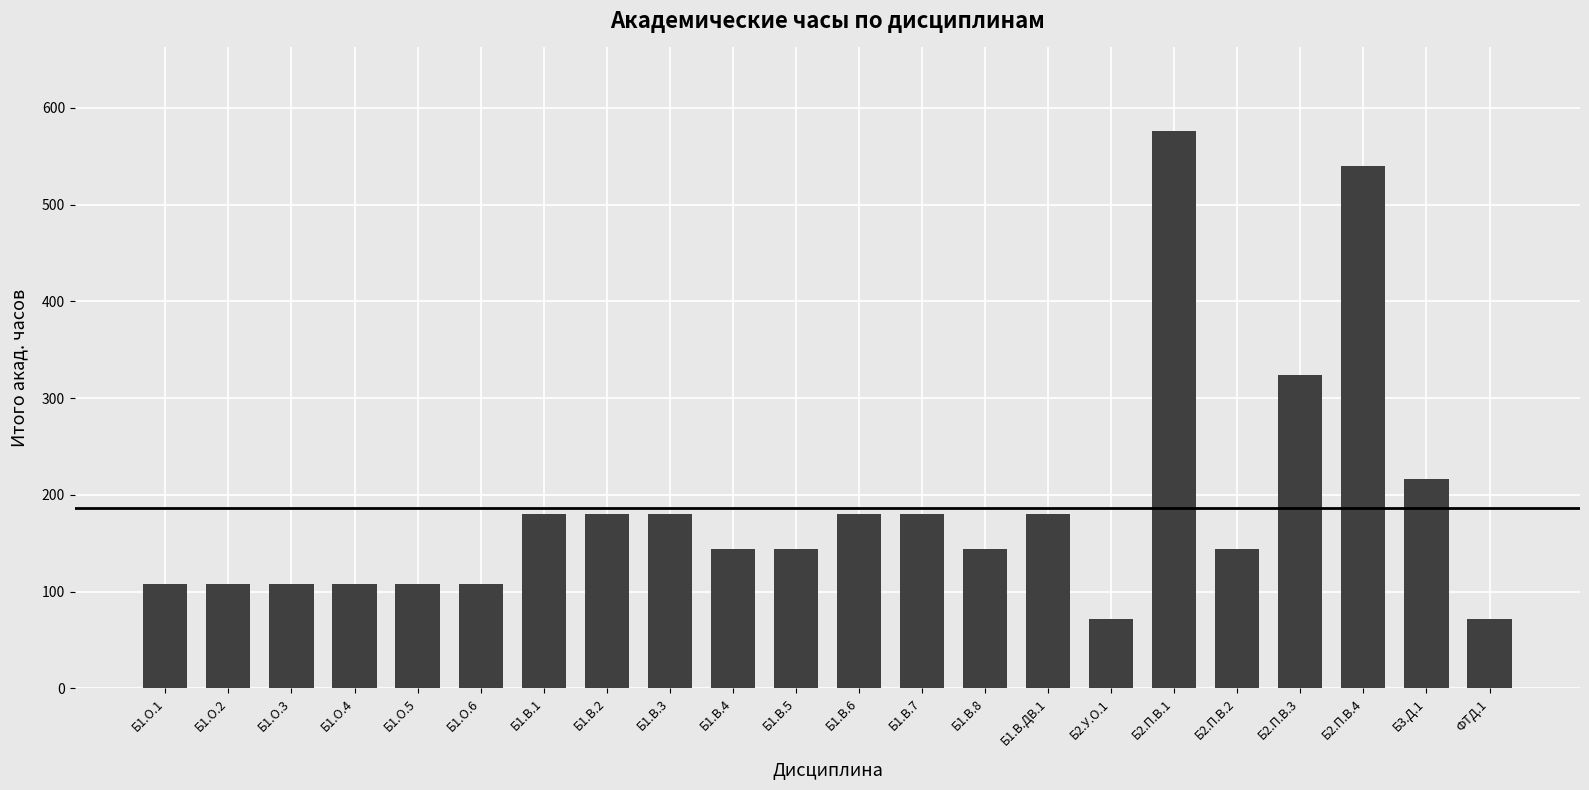

What is the label of the 2nd bar from the left?

Б1.О.2